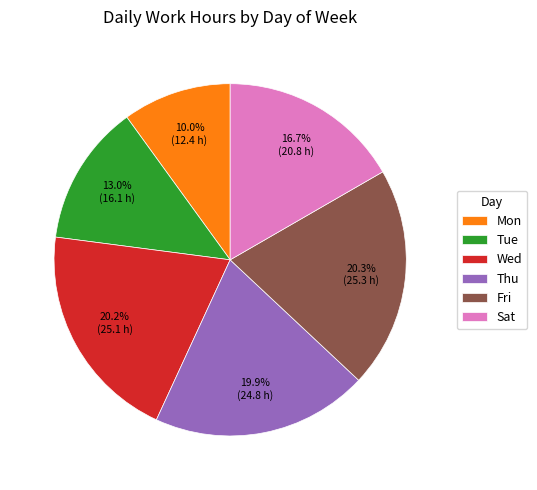

Is there any slice that represents more than half of the pie?

No